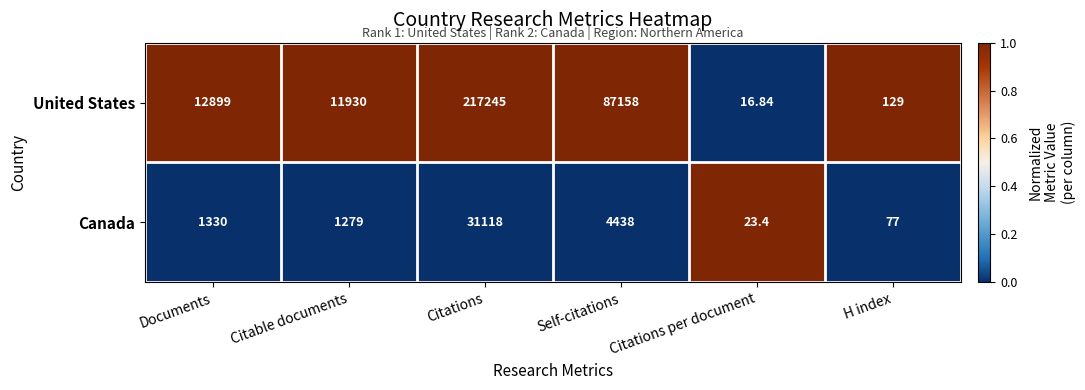

Which category has the highest value in the Canada series?

Citations